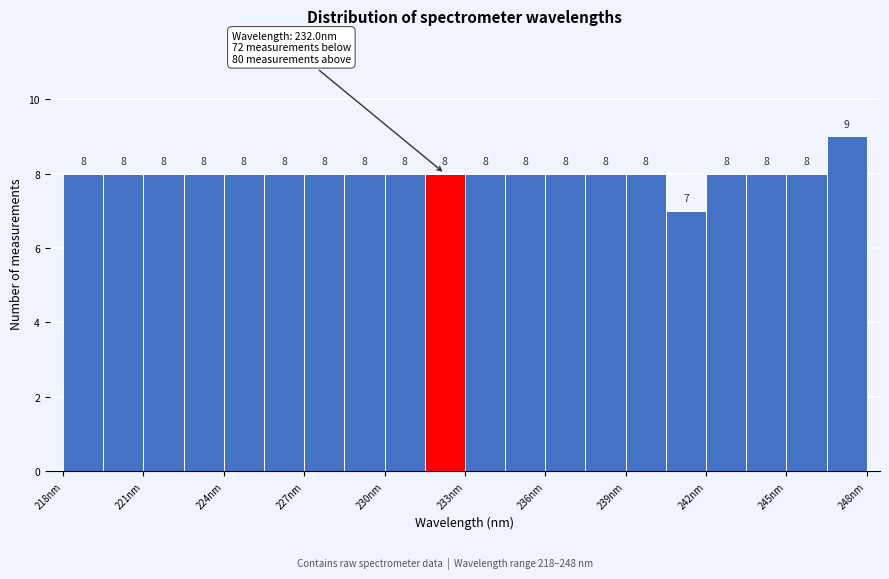

Read against the x-axis, roughly where is the centre of the tallest bar?

247.5